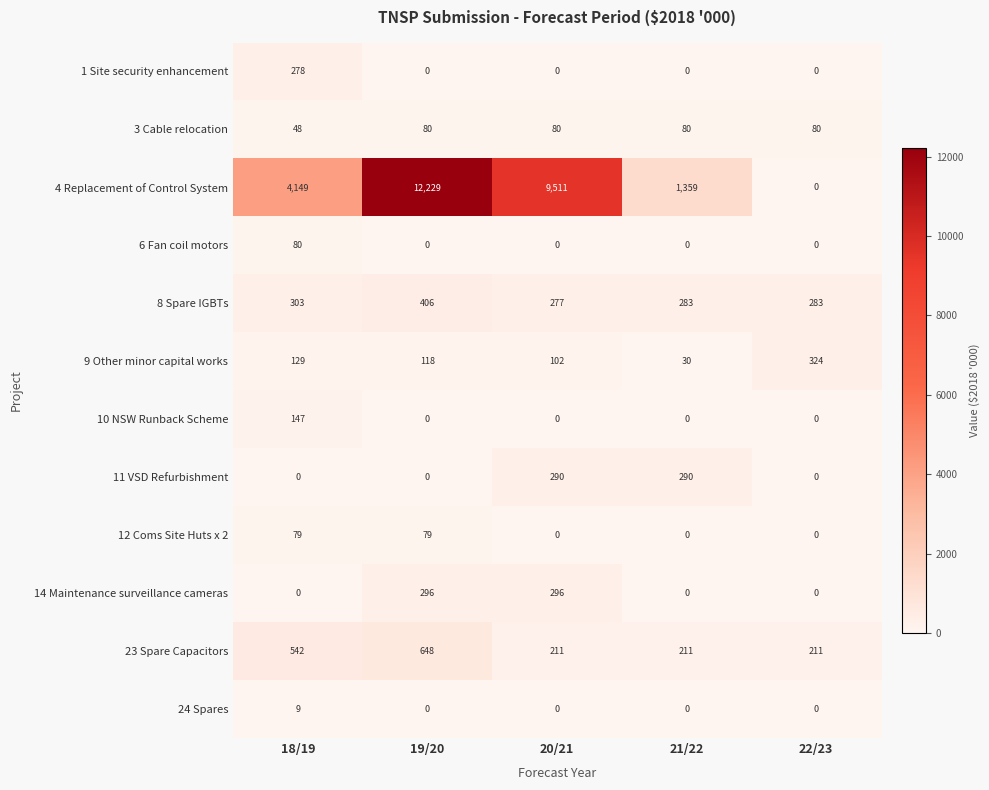

How many data points does each series have?

5